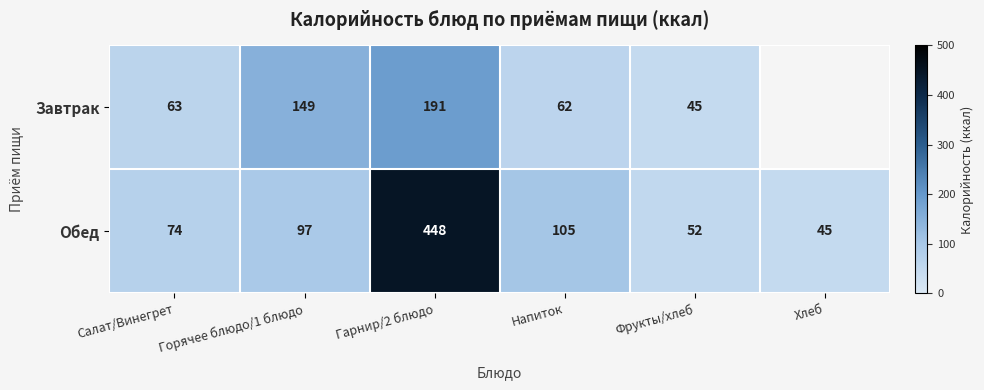

At which label is Обед closest to 246?

Напиток